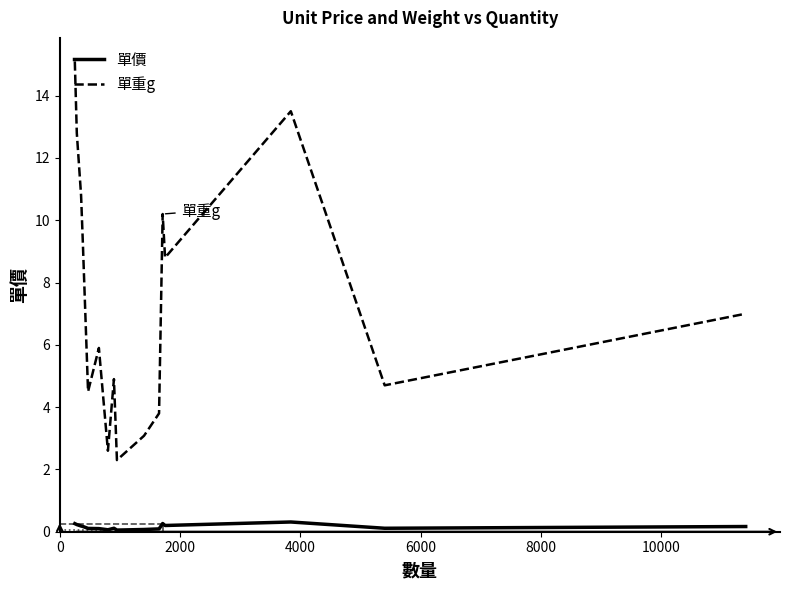

Which series has the largest total across all categories?

單重g